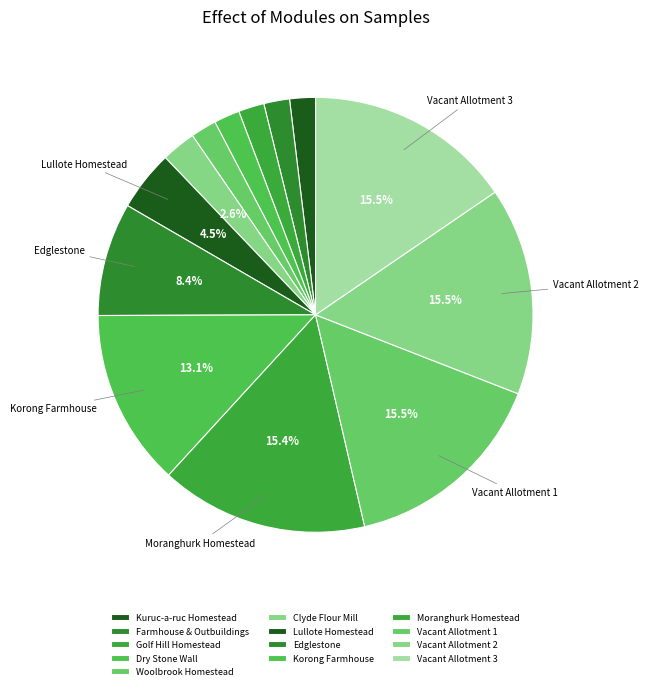

Does any single category account for the majority?

No